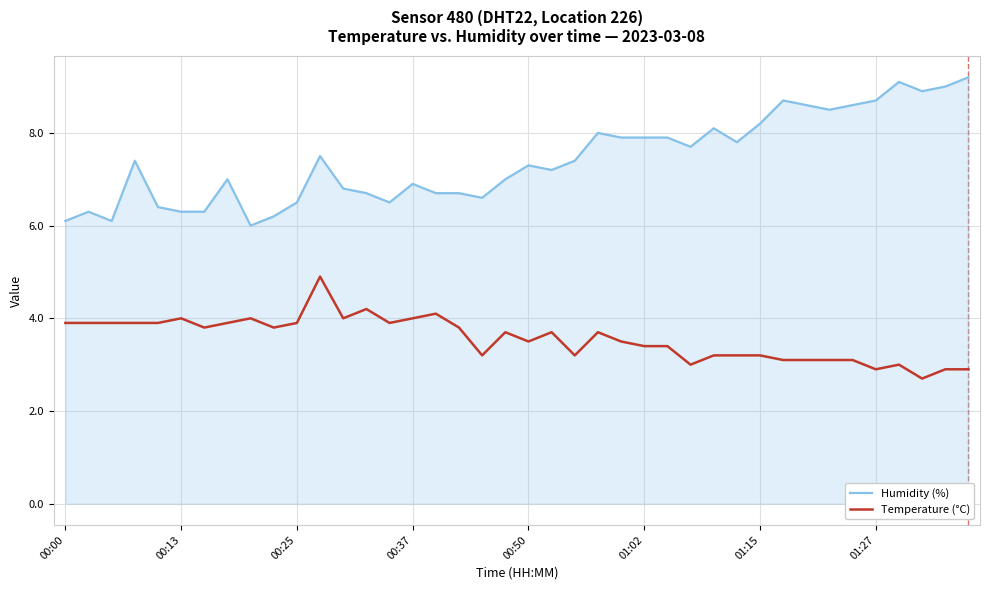

At how many categories does at least one series exceed 3?

40